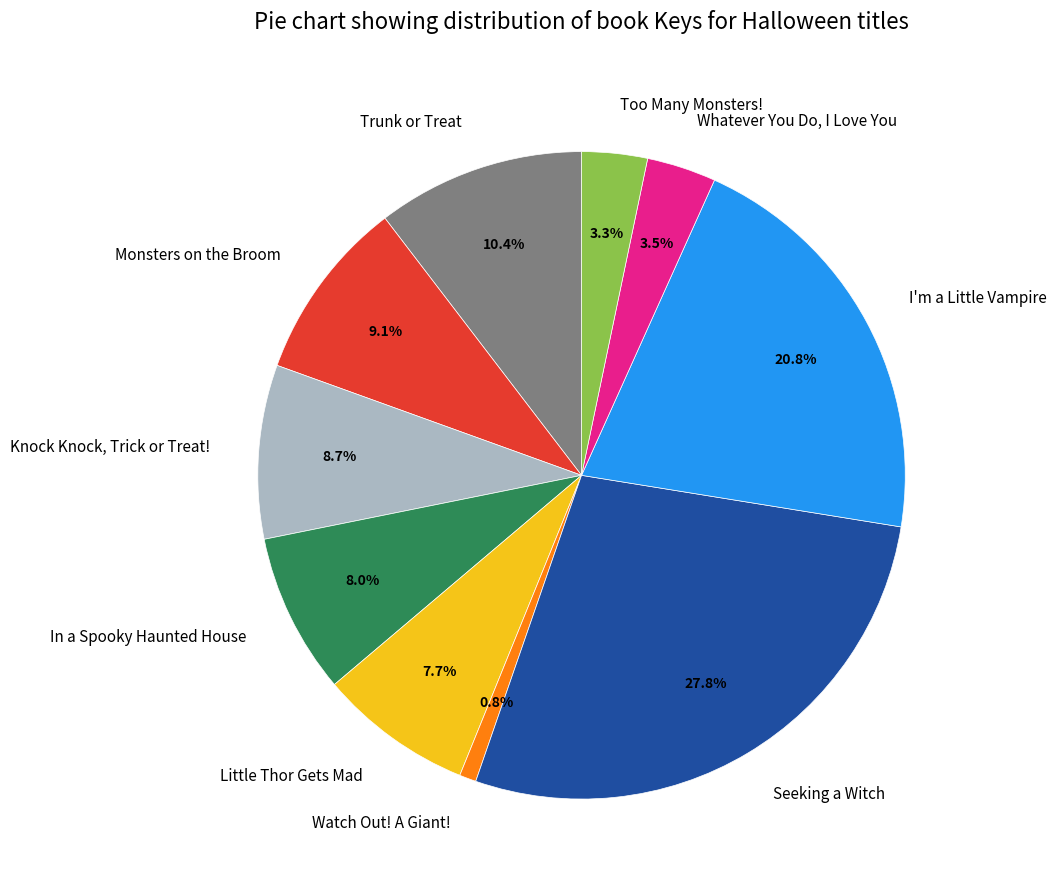

To the nearest percent, what portion does In a Spooky Haunted House represent?

8%